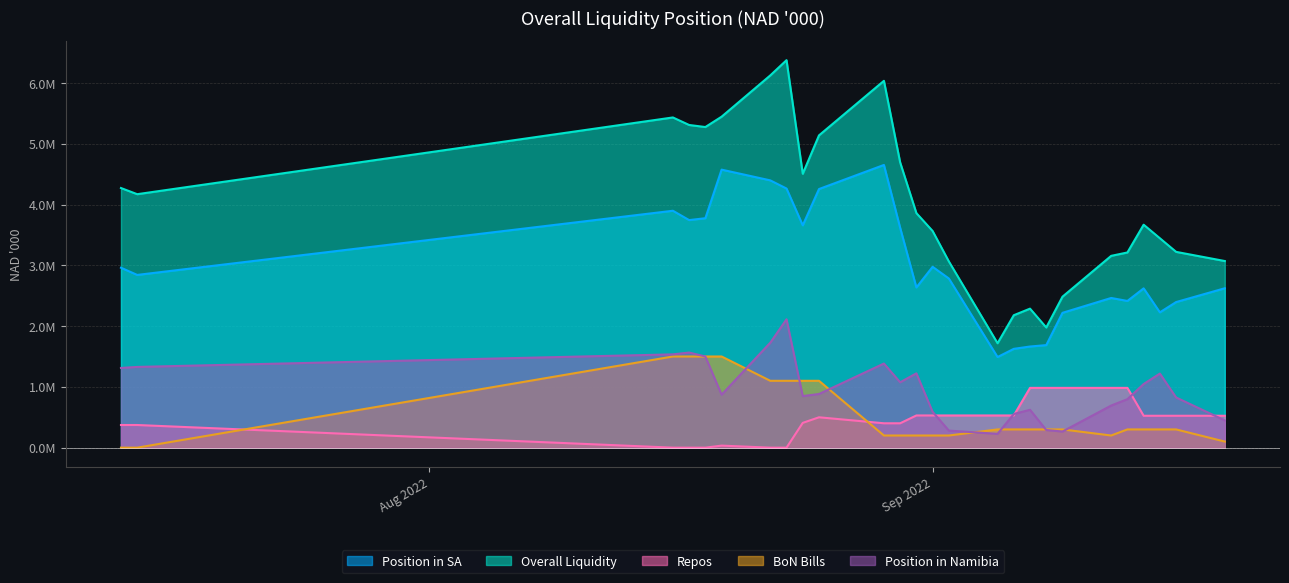

True or false: BoN Bills and Position in SA intersect in this chart.

False